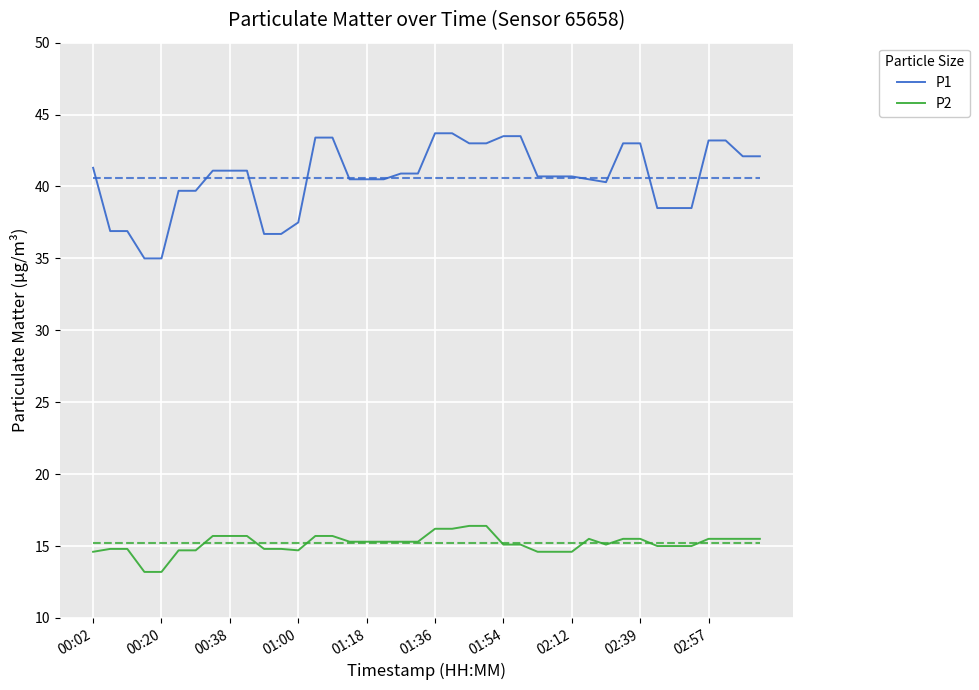

What is the highest value of the P2 series?

16.4